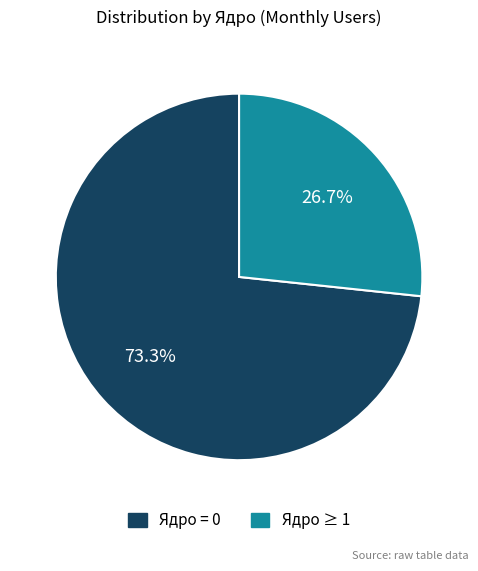

Is there any slice that represents more than half of the pie?

Yes